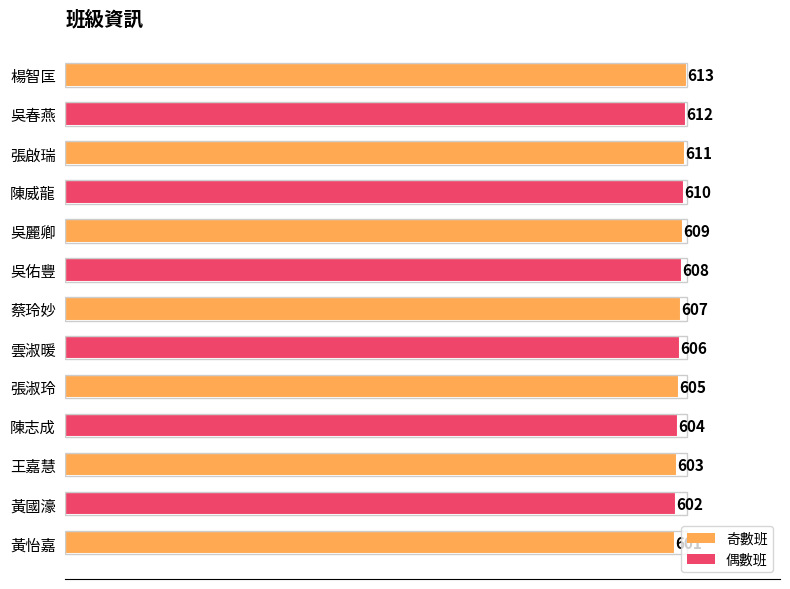

True or false: the data shows 607 at 蔡玲妙.

True